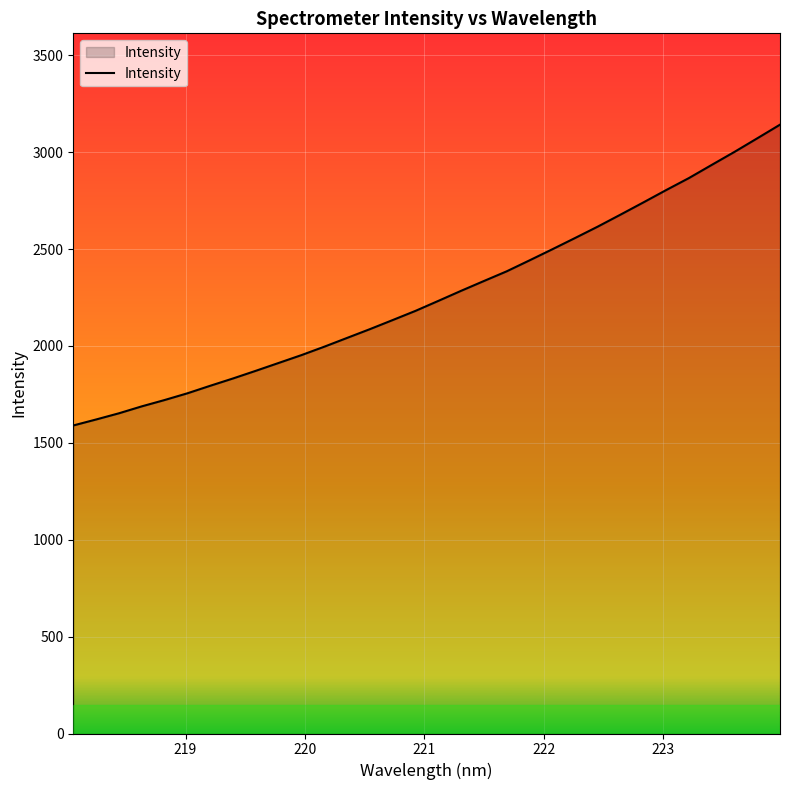

What is the greatest value displayed?

3142.1